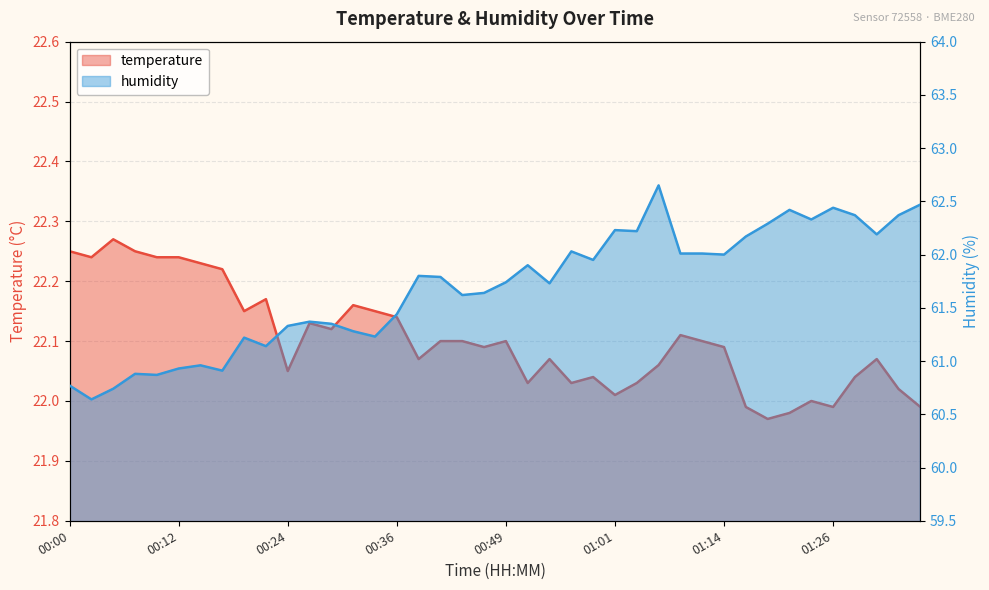

True or false: humidity has a value of 107.4 at 00:22.

False